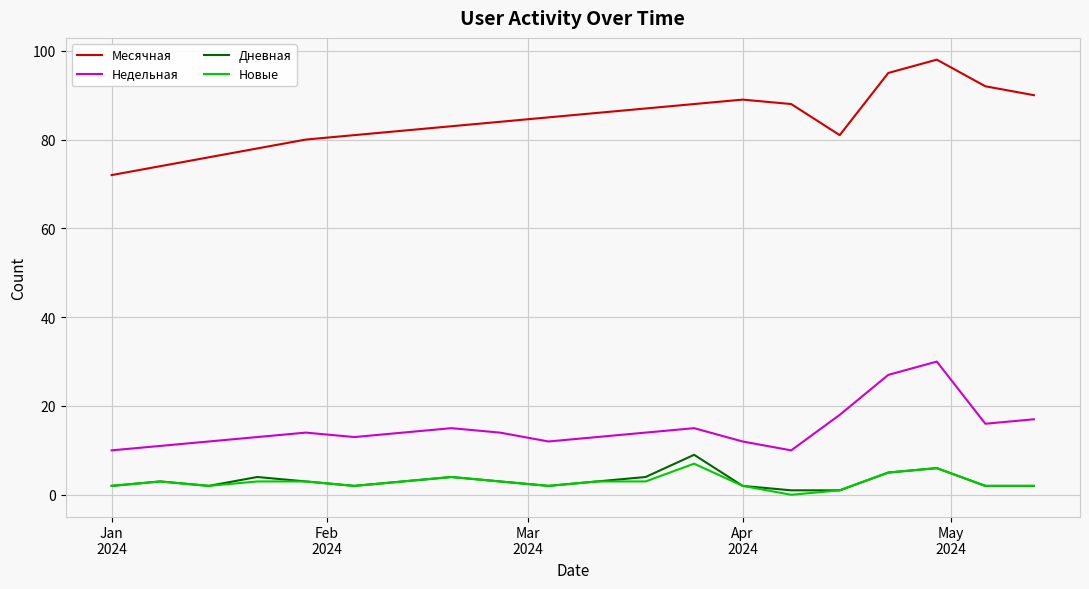

At how many categories does at least one series exceed 2?

20